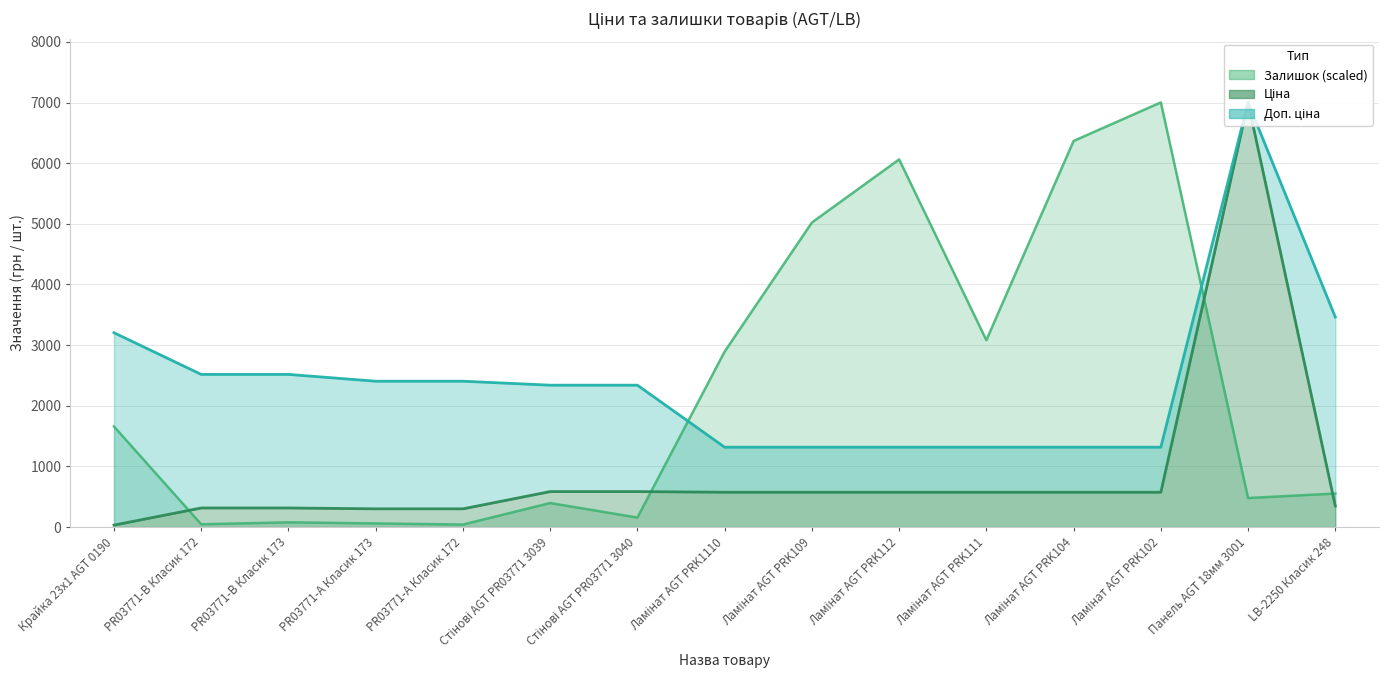

In Залишок, how many points are lower than both neighbors (excluding endpoints)?

5